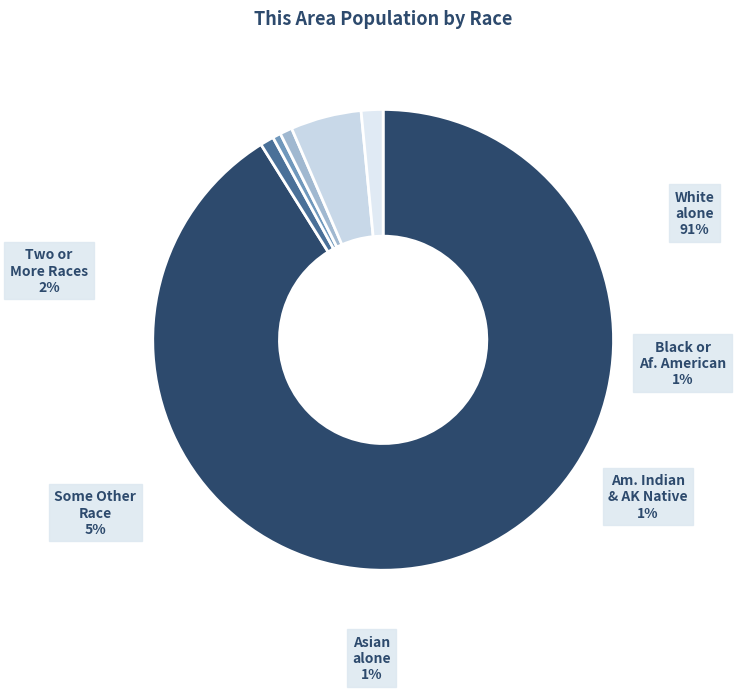

To the nearest percent, what is the combined percentage of Black or African American alone and Asian alone?

2%